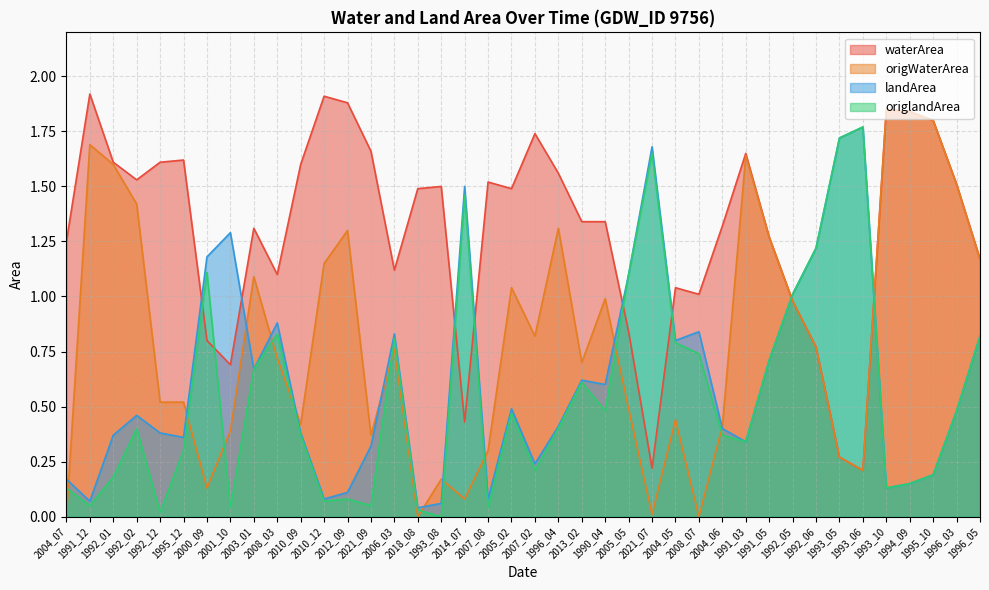

Which series has the widest spread of values?

origWaterArea